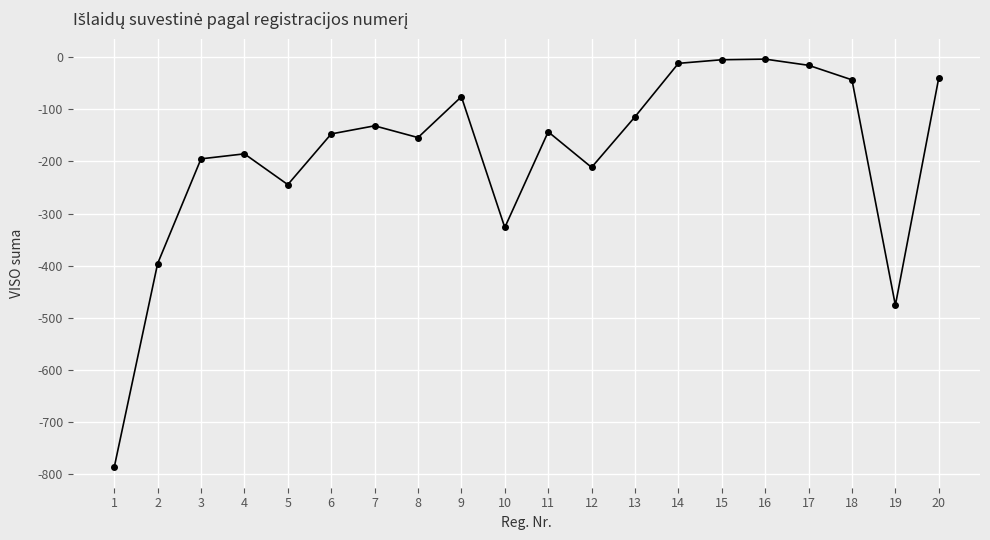

How many lines are shown in the chart?

1